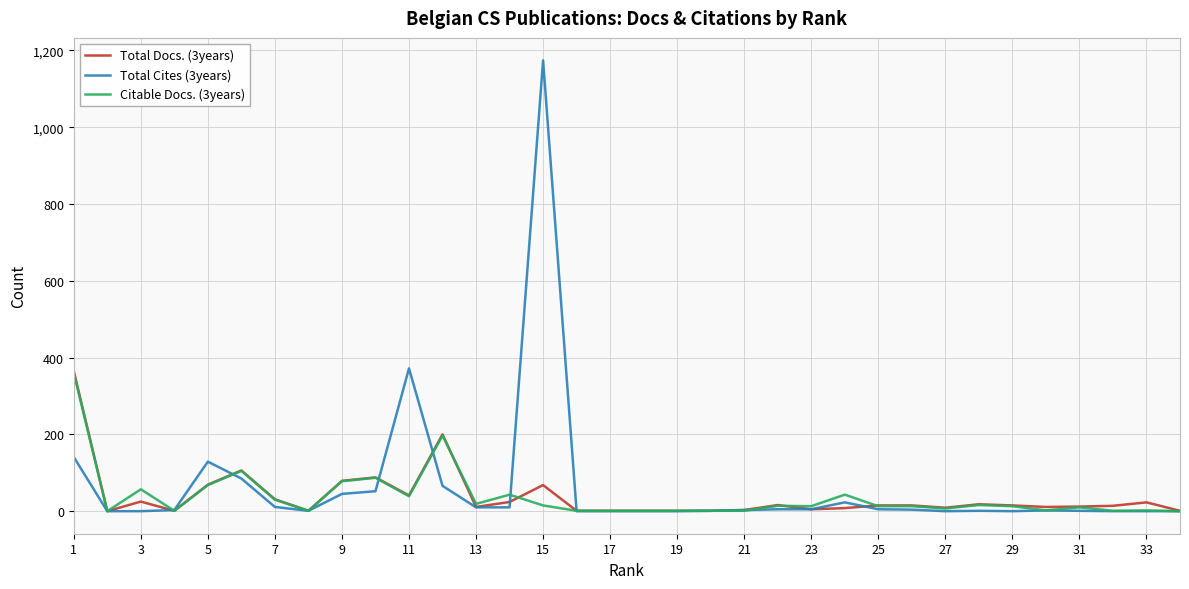

Which series has the widest spread of values?

Total Cites (3years)